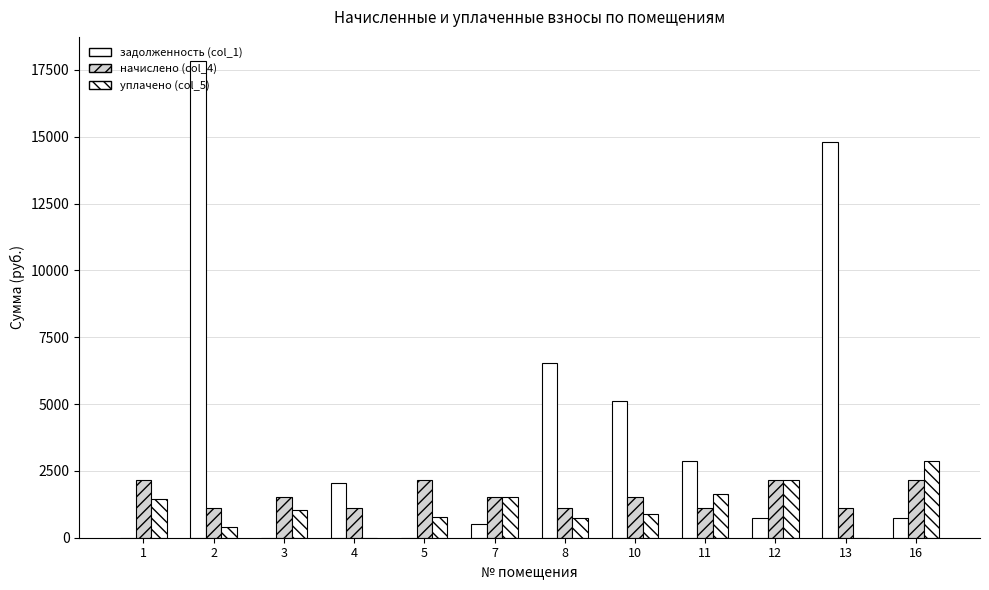

Are the bars grouped side by side (vs. stacked)?

Yes